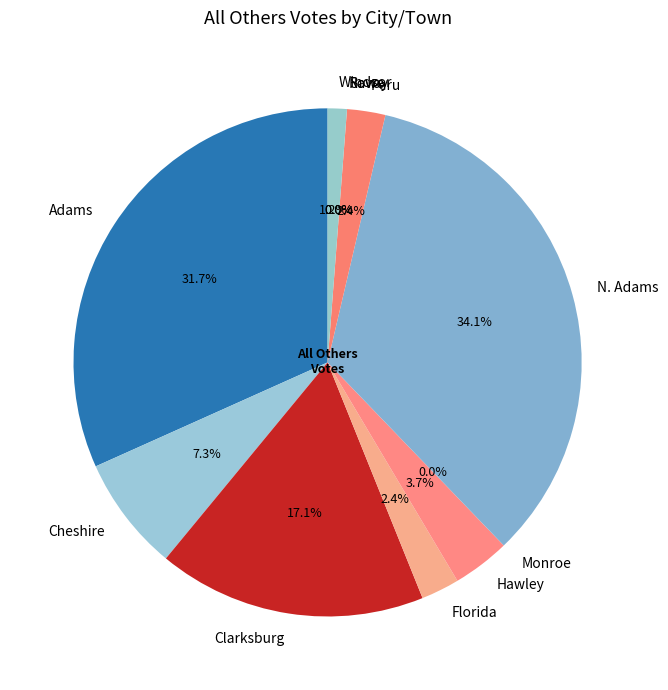

Which category has the smallest portion of the pie?

Monroe